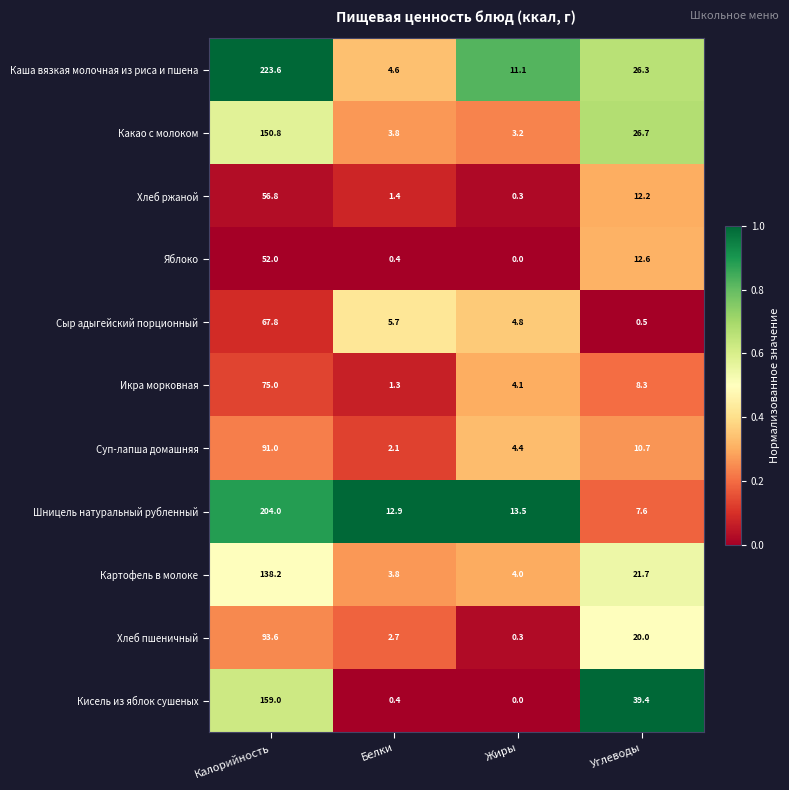

Which series has the largest range (max minus min)?

Каша вязкая молочная из риса и пшена